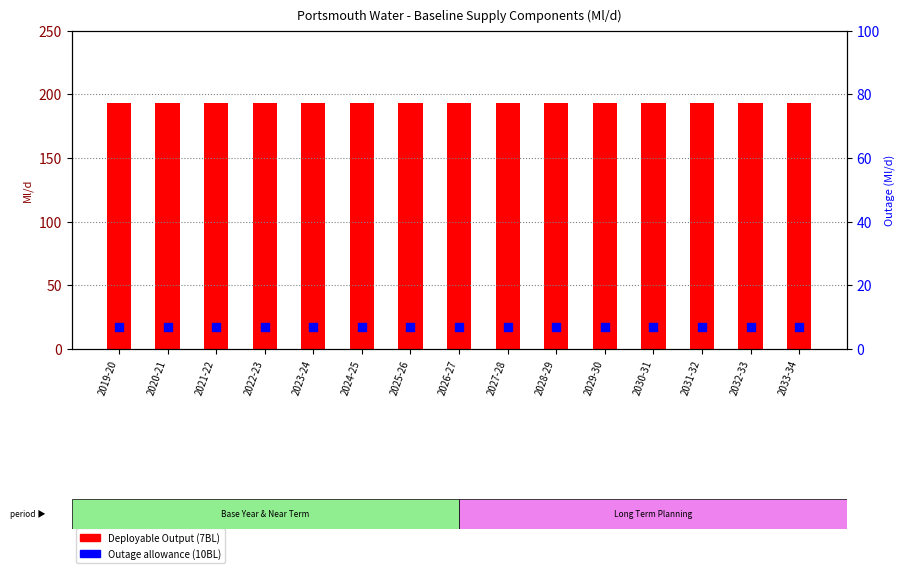

What are all the series names shown in the legend?

Deployable Output (7BL), Outage allowance (10BL)